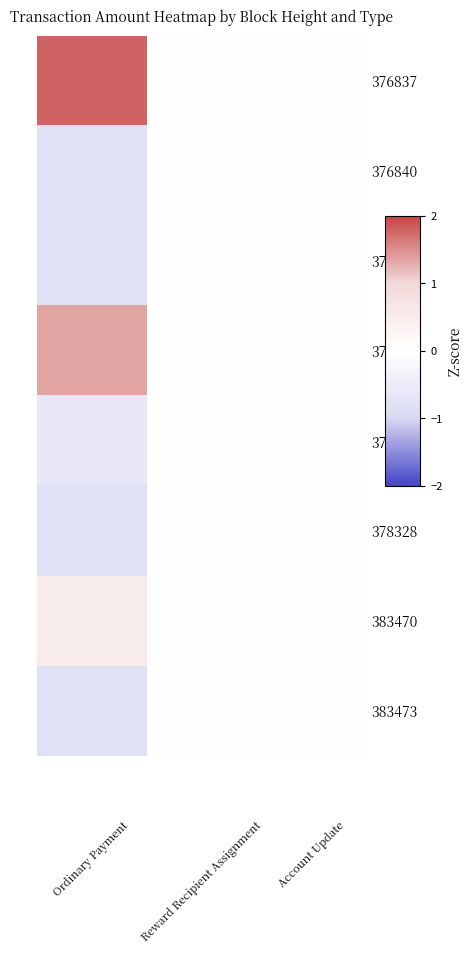

Reading left to right, transcribe all the data shown in this chart.

376837: 1.8	0.0	0.0
376840: -0.8	0.0	0.0
377257: -0.8	0.0	0.0
377624: 1.4	0.0	0.0
378019: -0.6	0.0	0.0
378328: -0.8	0.0	0.0
383470: 0.5	0.0	0.0
383473: -0.8	0.0	0.0